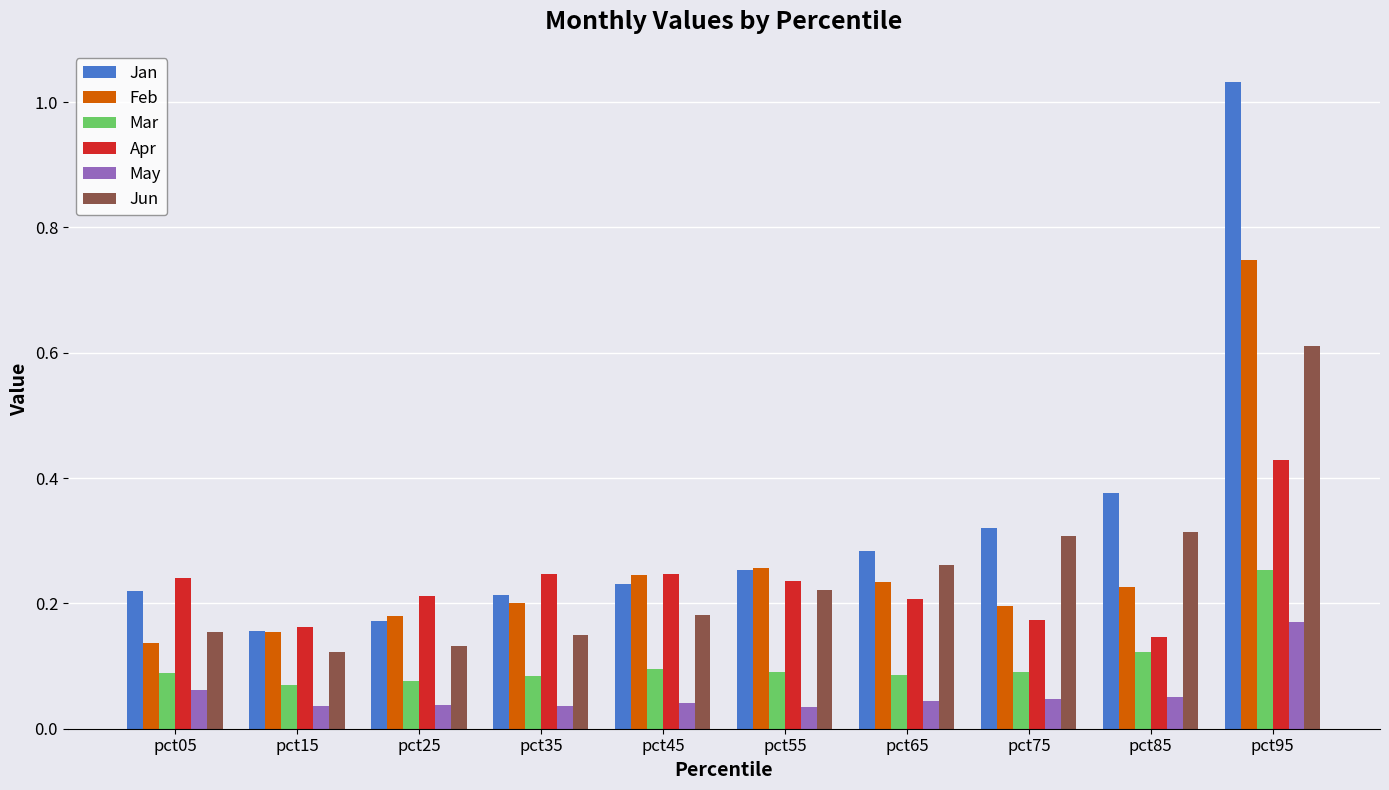

How many data points does each series have?

10